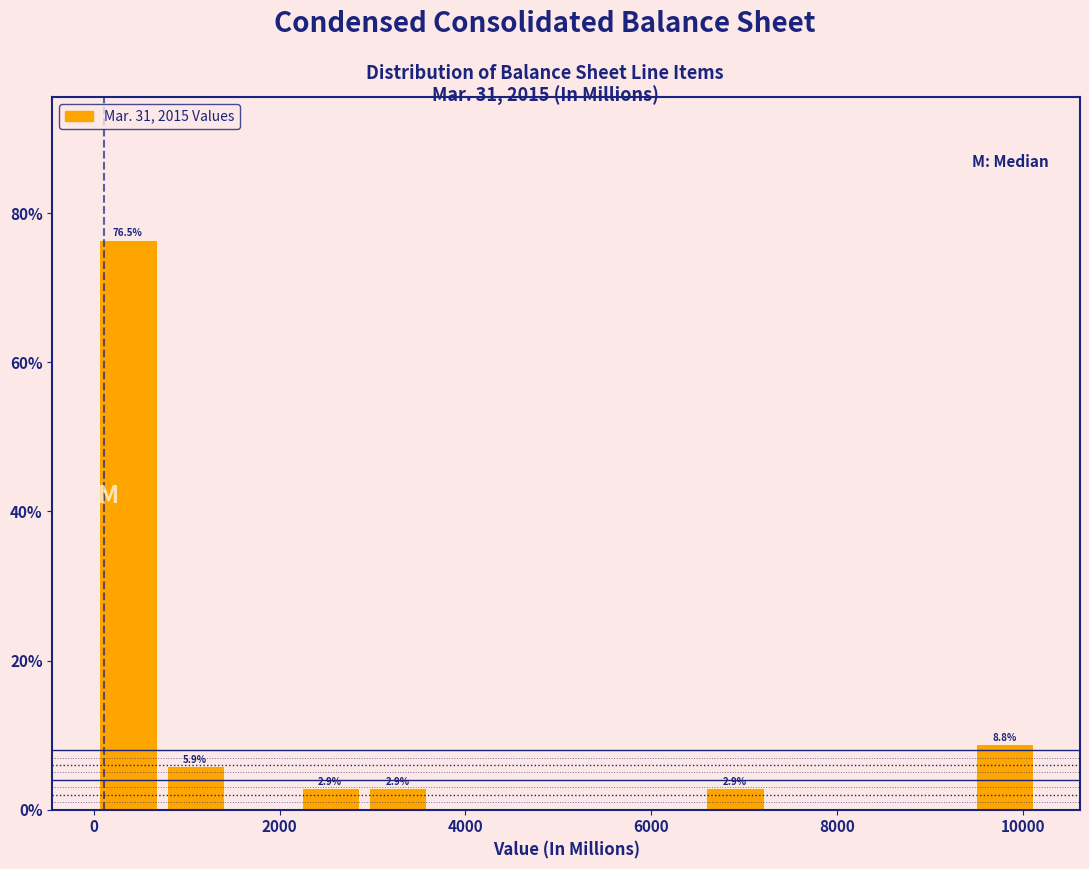

Read against the x-axis, roughly where is the centre of the tallest bar?

400